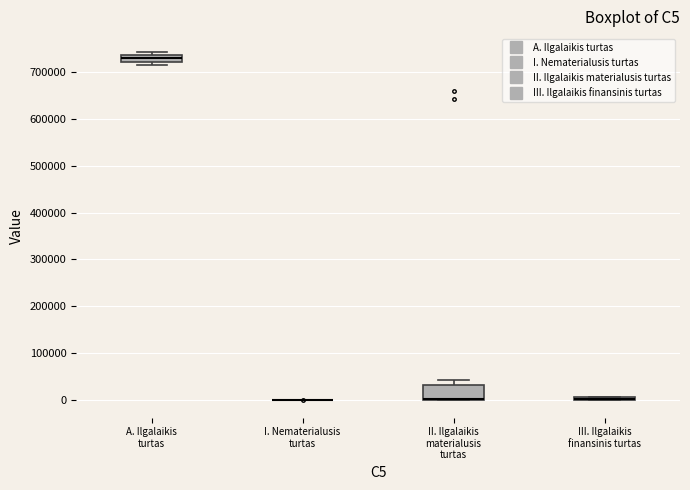

Which box is the tallest, from its lower edge to its upper edge?

II. Ilgalaikis materialusis turtas